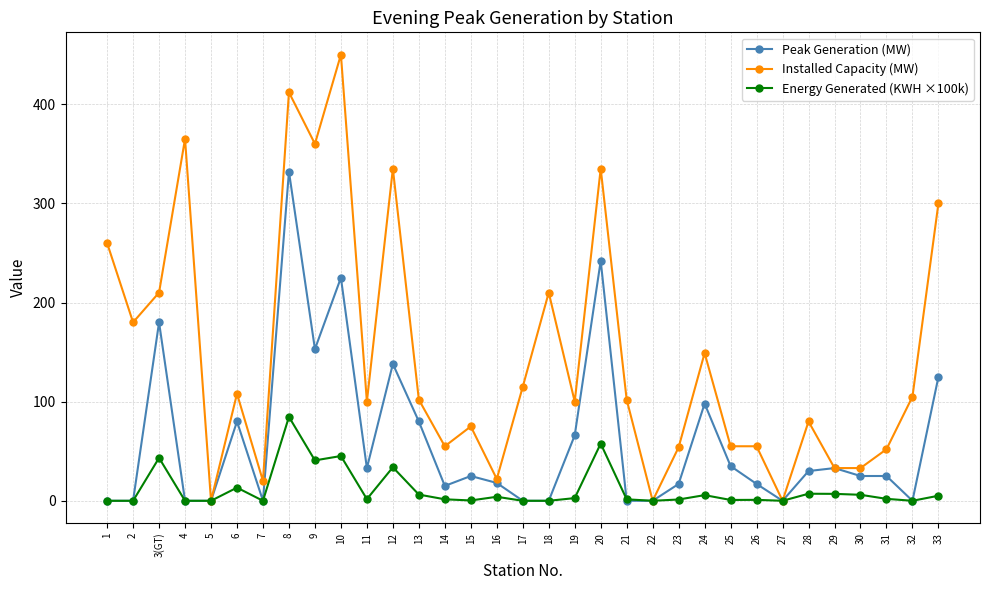

At which category is the sum across all series the highest?

8